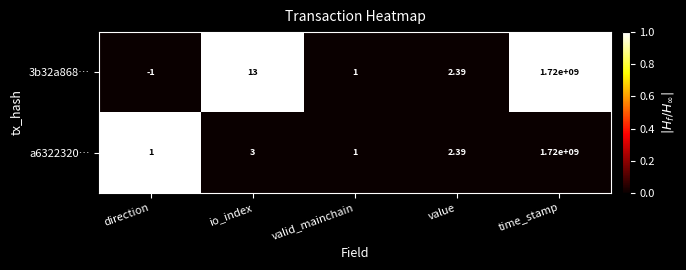

List the labels in order of 3b32a868… value, largest first.

time_stamp, io_index, value, valid_mainchain, direction